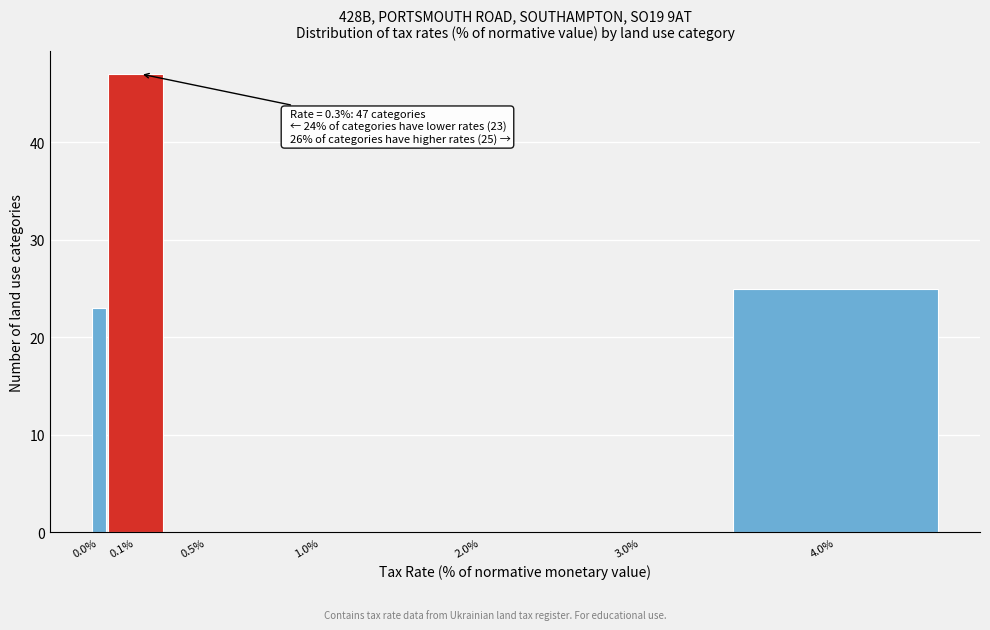

Reading left to right, transcribe all the data shown in this chart.

0.0%=23	0.1%=47	0.5%=0	1.0%=0	2.0%=0	3.0%=0	4.0%=25